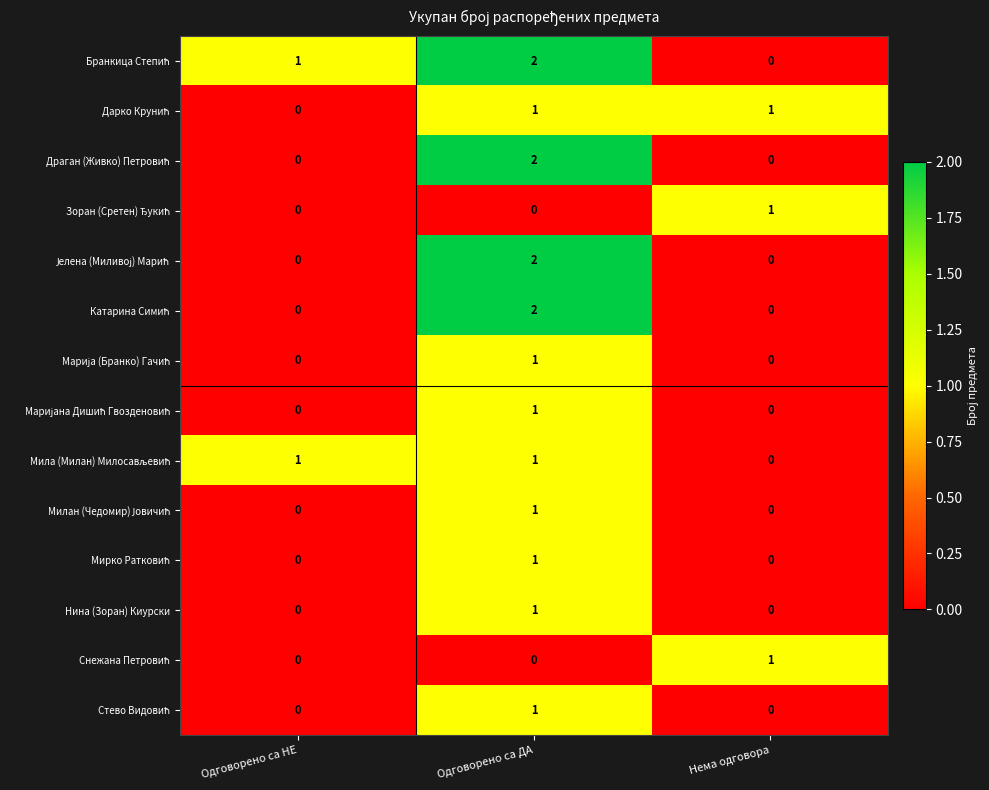

At which category is the sum across all series the highest?

Одговорено са ДА